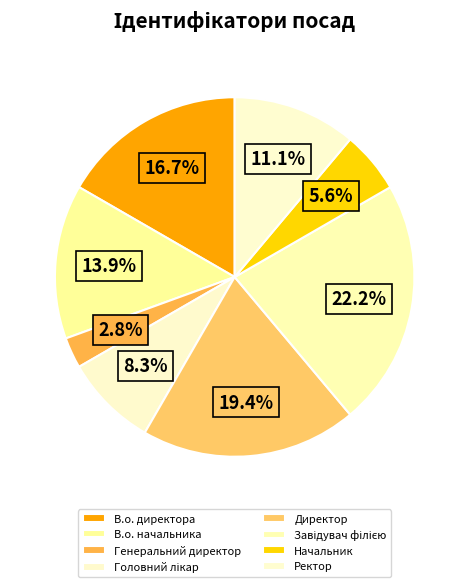

The В.о. начальника slice represents 26% of the pie. True or false?

False